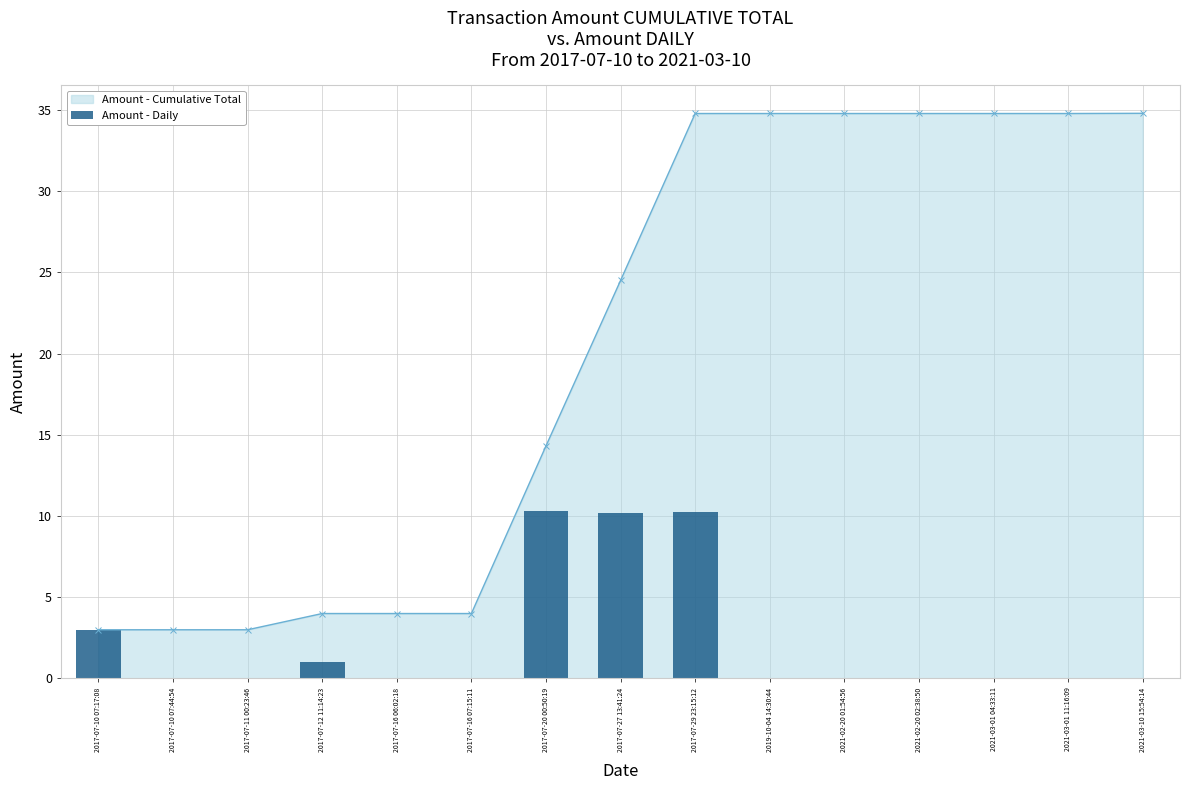

What is the label of the 5th bar from the right?

2021-02-20 01:54:56